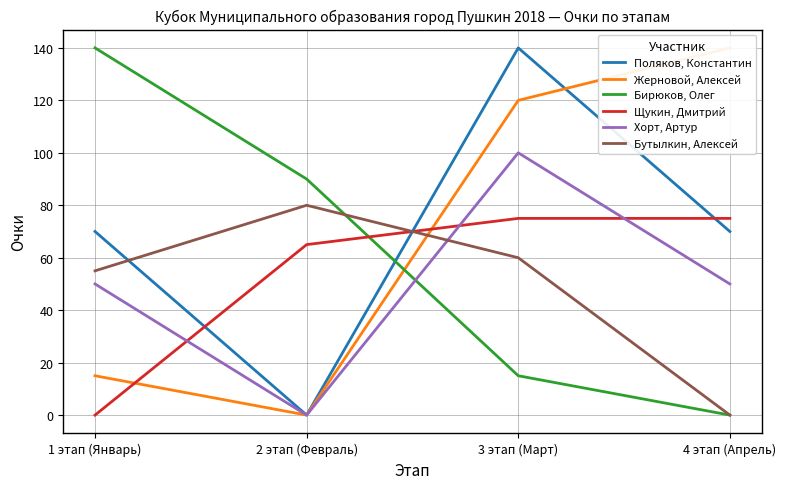

How many interior local valleys does the Поляков, Константин series have?

1